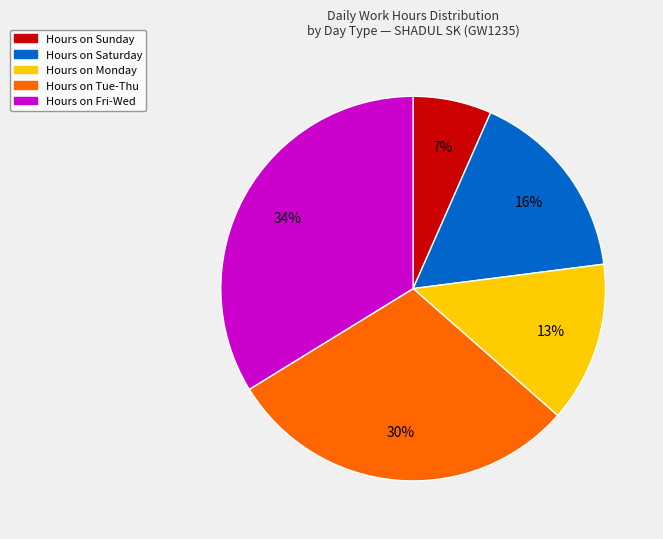

Is there any slice that represents more than half of the pie?

No